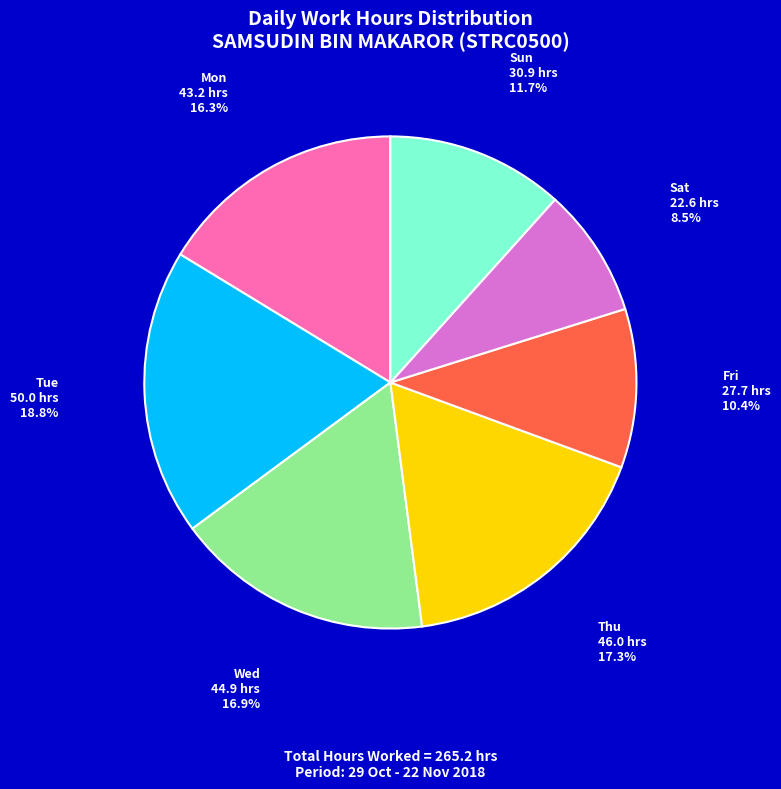

What percentage do Tue and Sun together represent?

30.5%